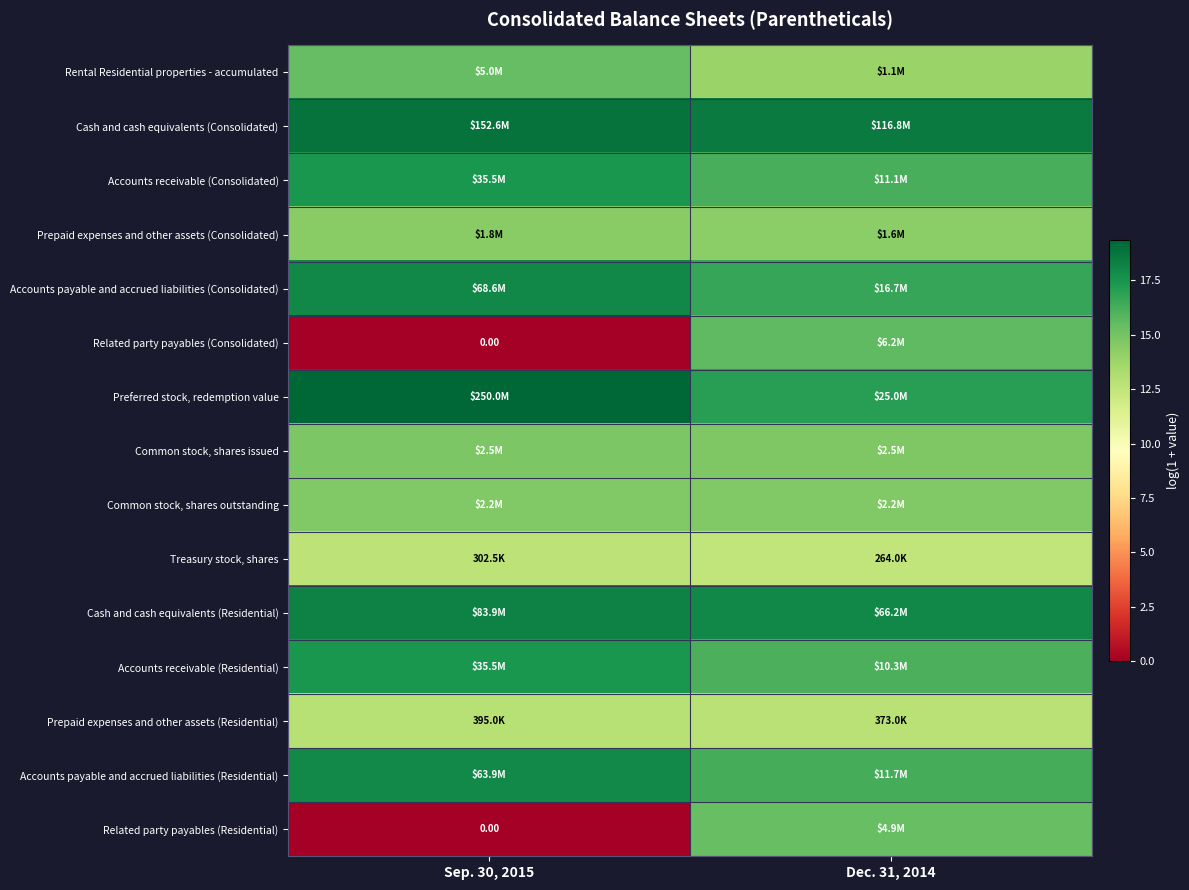

Count the number of data series in this chart.

15